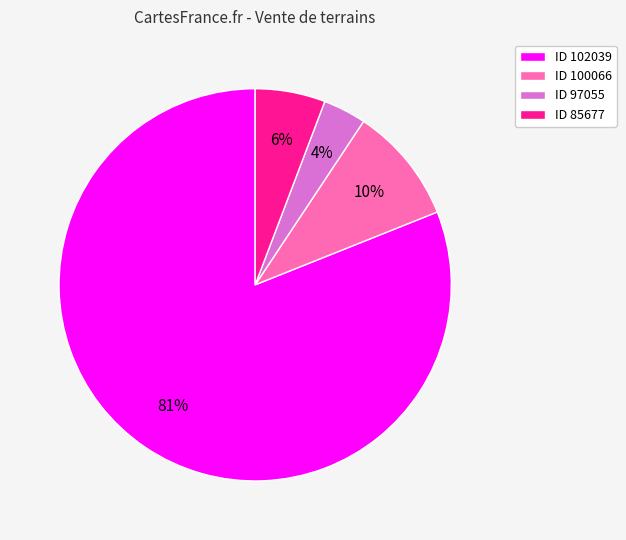

Is it true that ID 97055 is 4% of the pie?

True